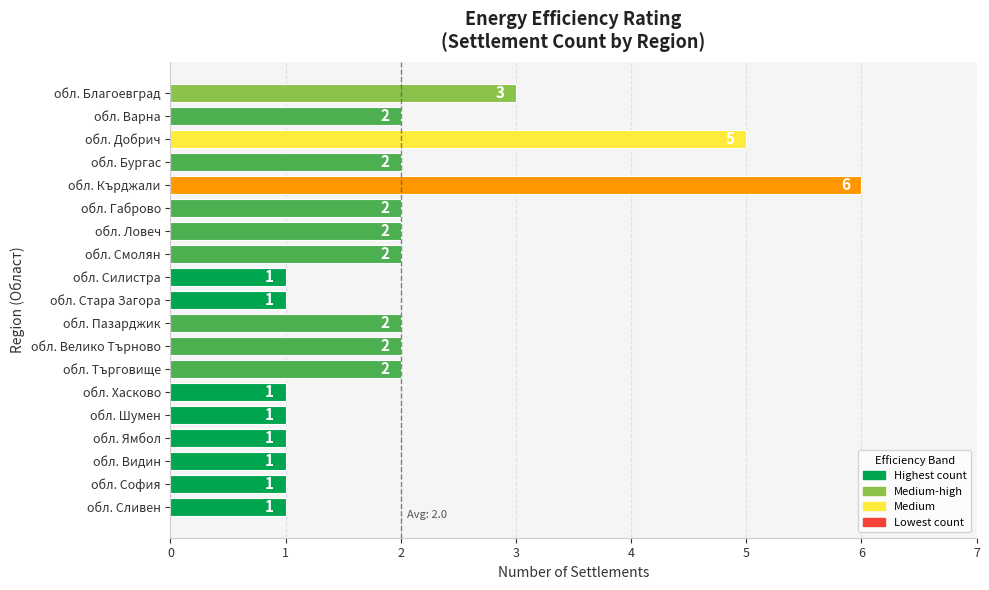

Approximately how many times larger is the value at обл. Смолян compared to обл. Благоевград?

0.7